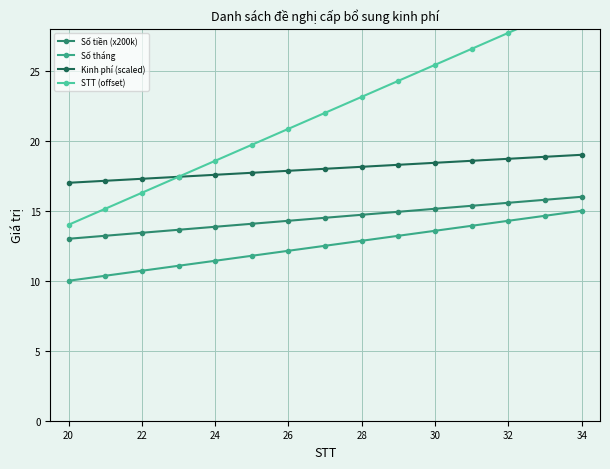

What is the sum of all Số tháng values?

187.5